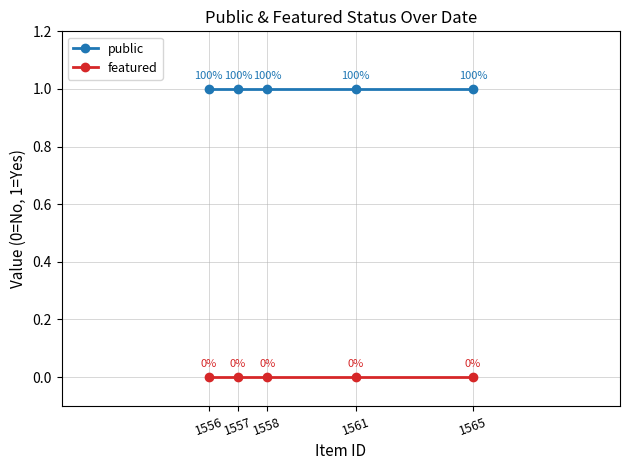

Rank the series by their average value, from lowest to highest.

featured, public